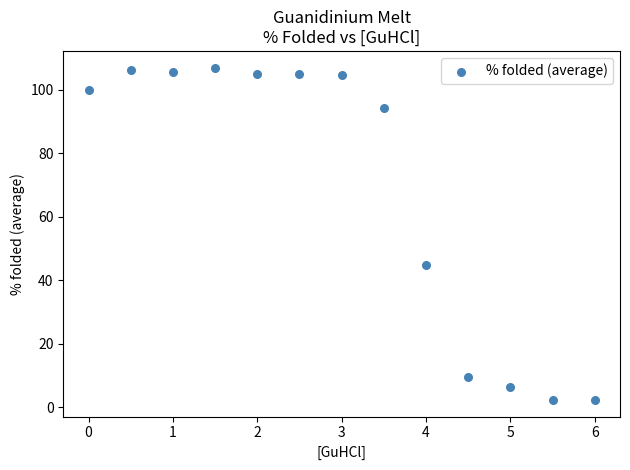

What is the range of Y values (max minus min)?

104.7